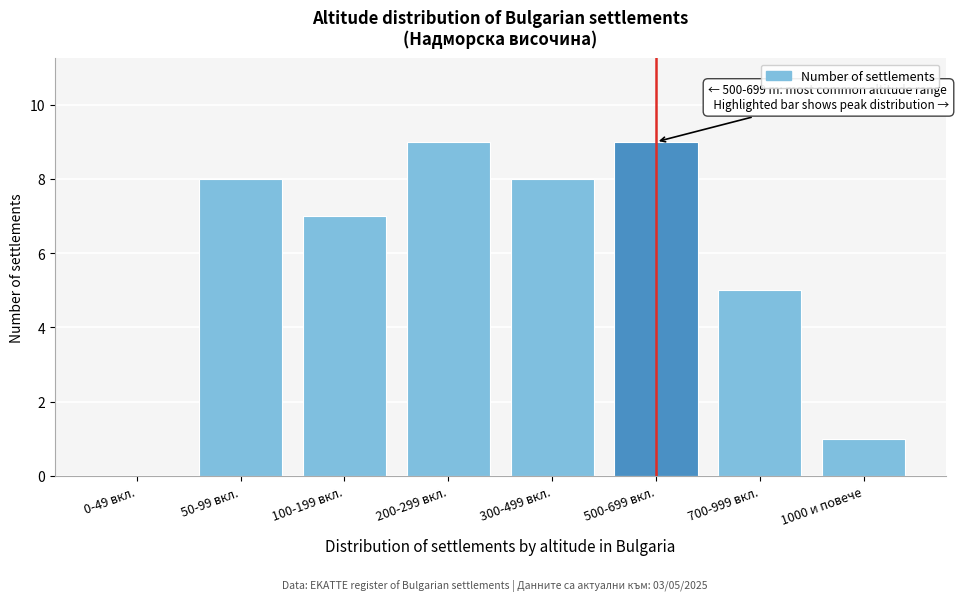

Reading right to left, list all the values displayed in this chart.

1000 и повече=1	700-999 вкл.=5	500-699 вкл.=9	300-499 вкл.=8	200-299 вкл.=9	100-199 вкл.=7	50-99 вкл.=8	0-49 вкл.=0